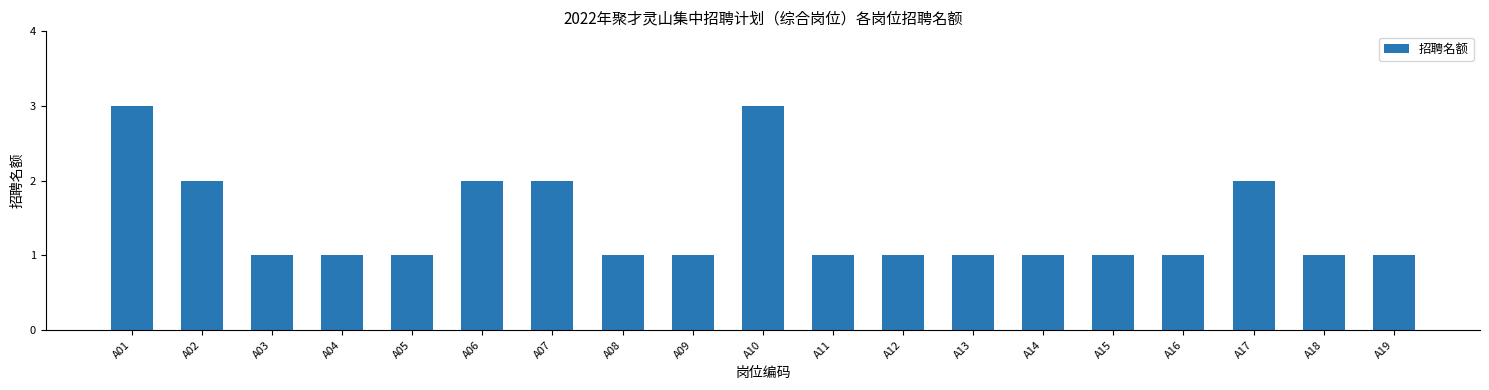

Between A07 and A14, which is larger?

A07